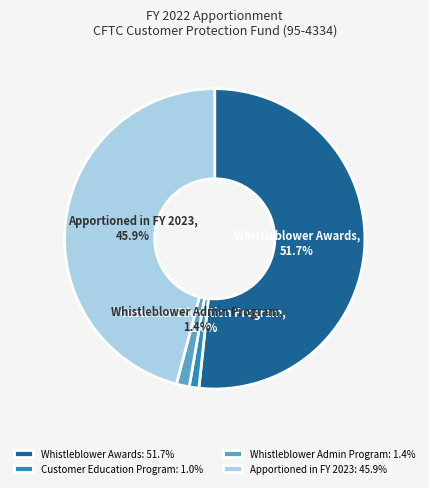

To the nearest percent, what is the difference between the Customer Education Program and Apportioned in FY 2023 slice percentages?

45%